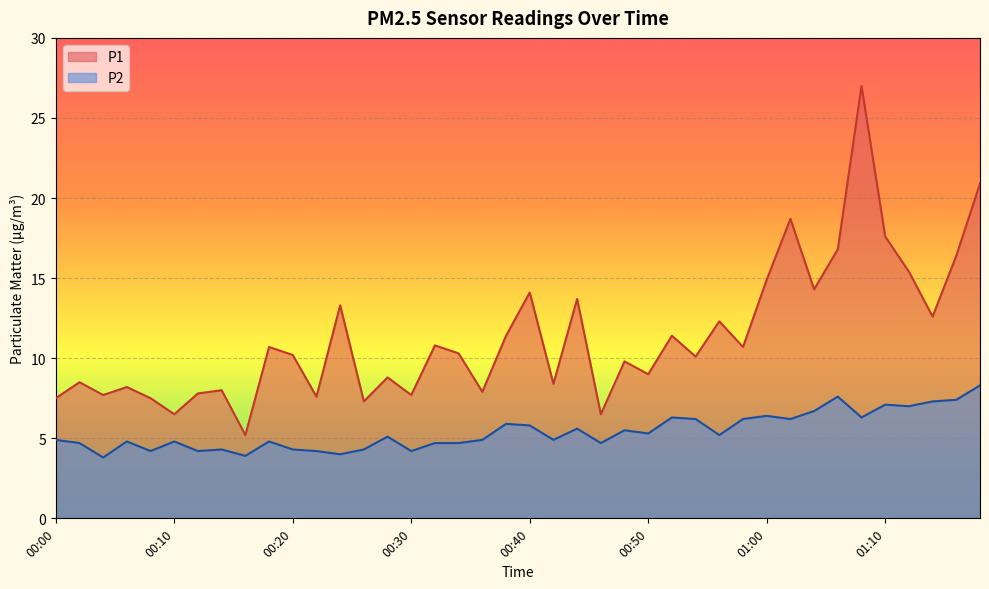

At which label is P2 closest to 6?

00:38